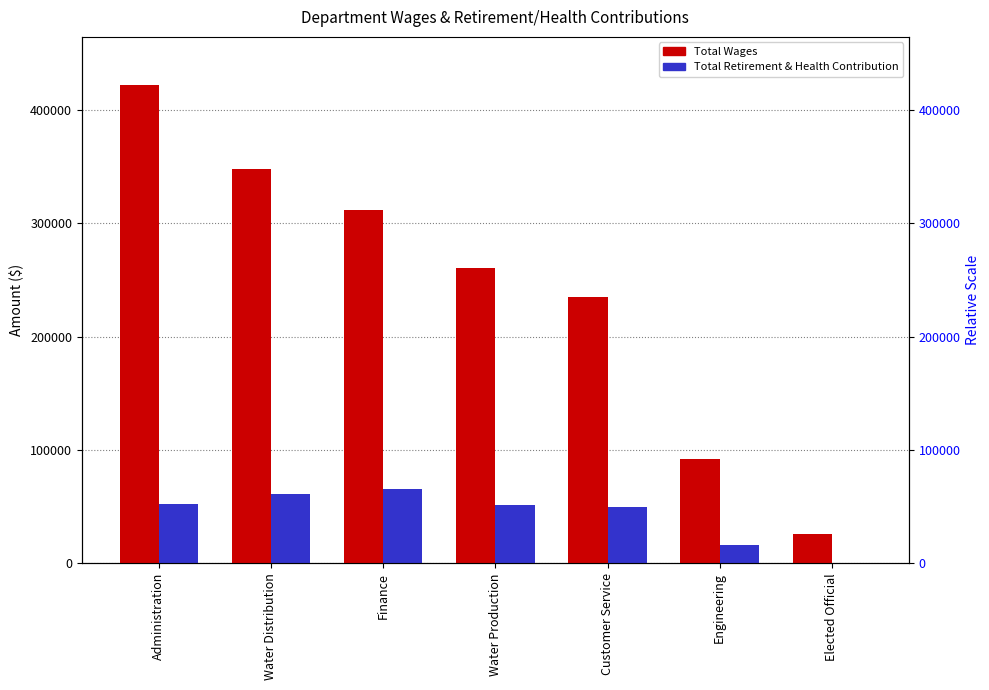

What is the difference between the maximum and second lowest values in the Total Retirement & Health Contribution series?

49248